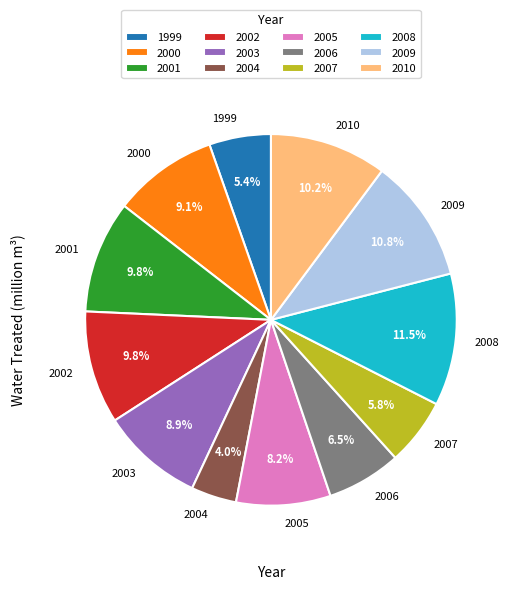

Is it true that 2001 is 16% of the pie?

False